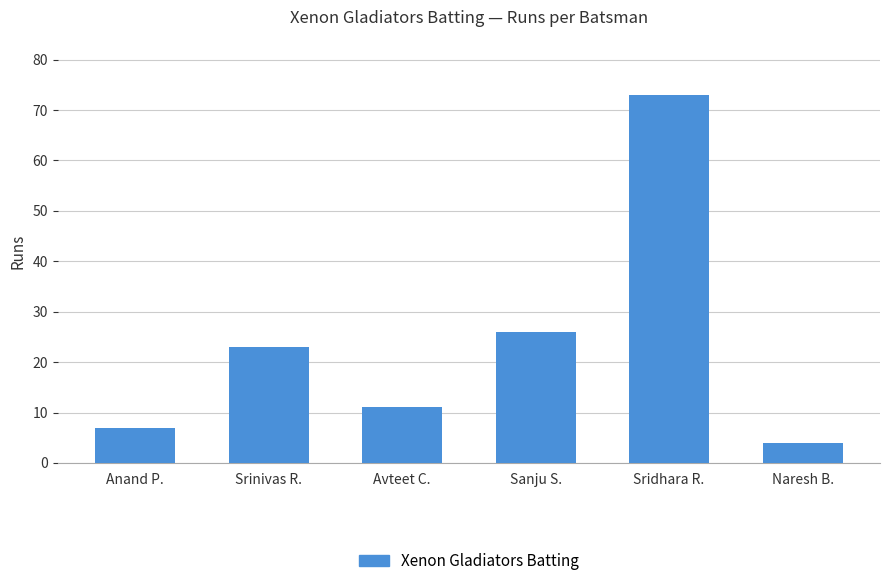

What is the difference between the maximum and minimum values?

69